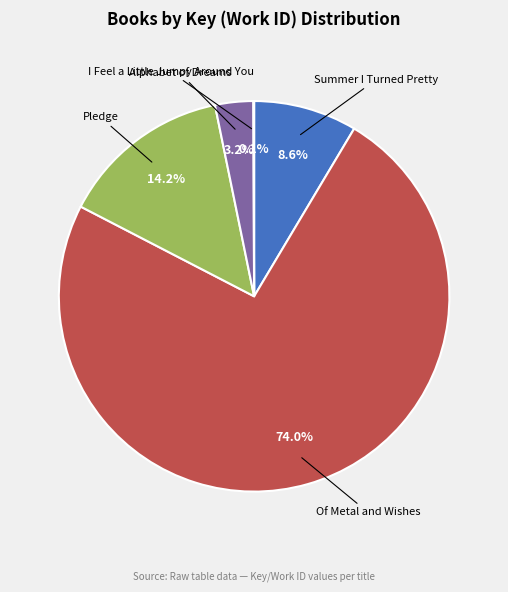

Is there any slice that represents more than half of the pie?

Yes